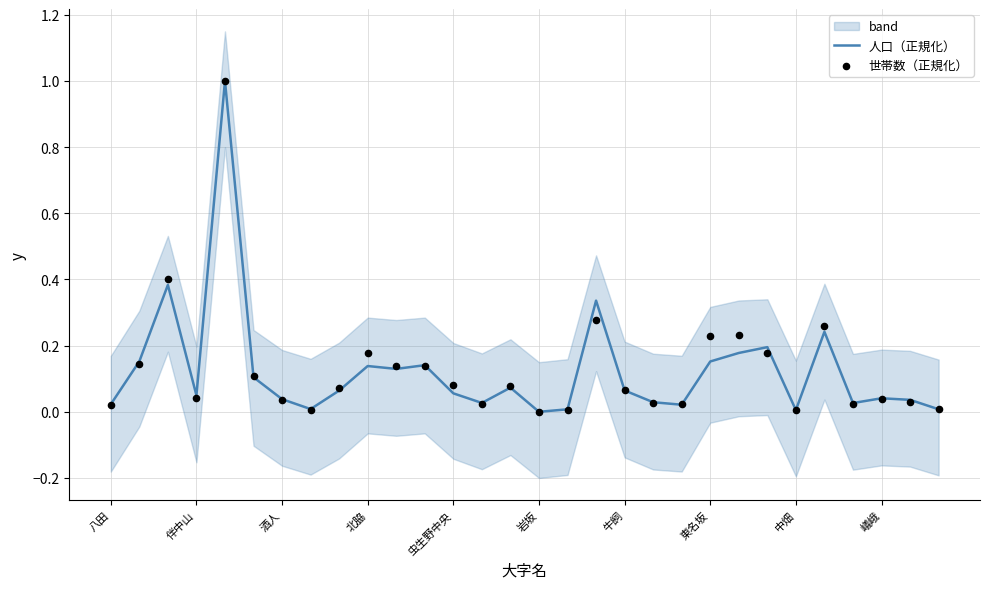

What are all the series names shown in the legend?

人口（正規化）, 世帯数（正規化）